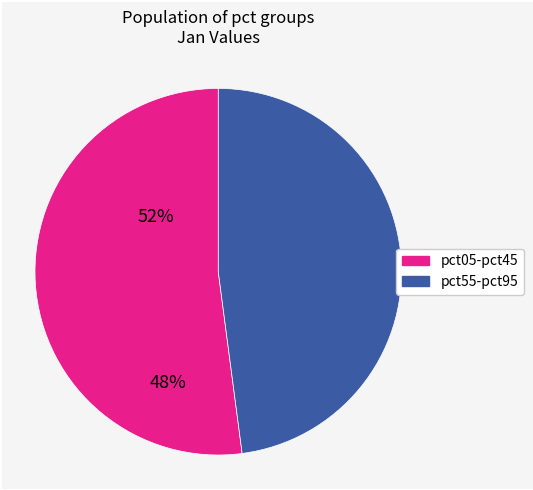

Is there a majority slice in this chart?

Yes